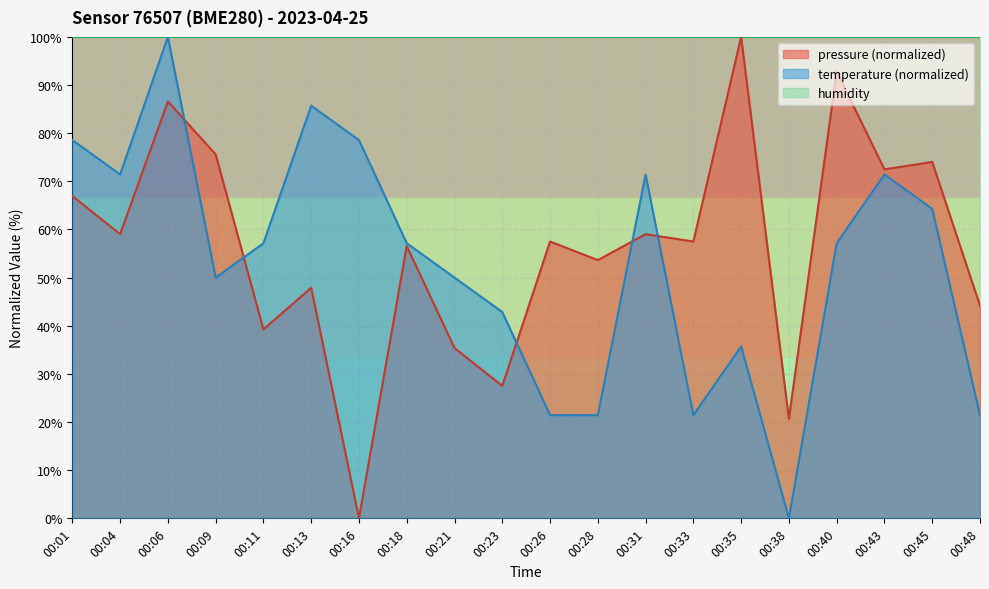

Reading left to right, extract all data points from this chart.

pressure: 66.9	59.0	86.6	75.6	39.2	47.9	0.0	56.6	35.4	27.5	57.5	53.6	59.0	57.5	100.0	20.7	92.8	72.5	74.0	44.2
temperature: 78.6	71.4	100.0	50.0	57.1	85.7	78.6	57.1	50.0	42.9	21.4	21.4	71.4	21.4	35.7	0.0	57.1	71.4	64.3	21.4